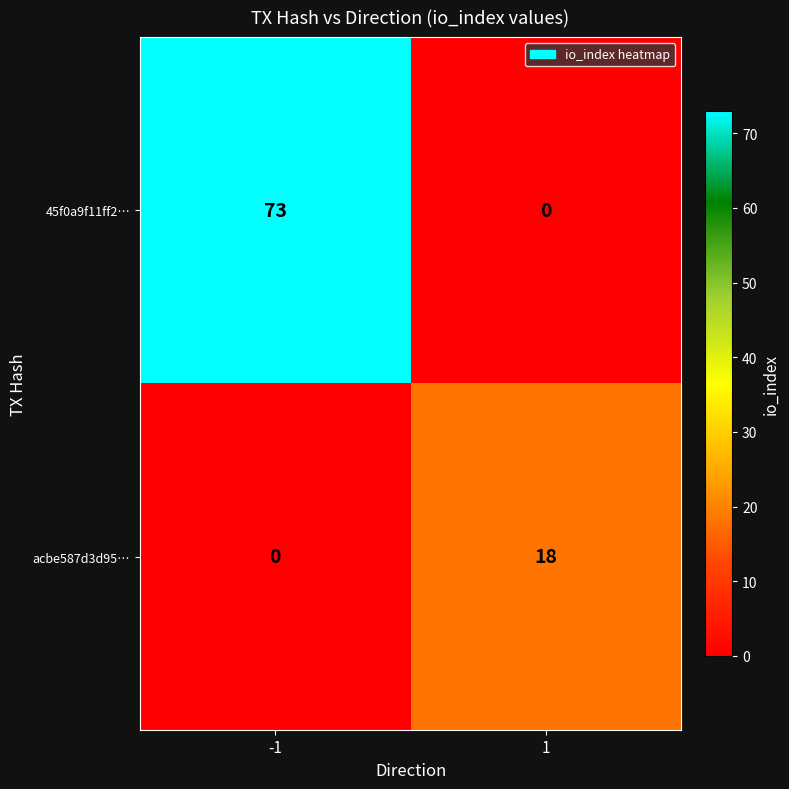

Between -1 and 1, which series saw the biggest shift?

45f0a9f11ff2…